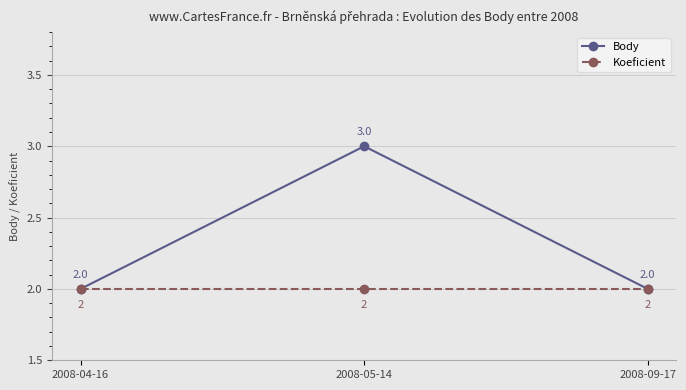

What is the total value across all series at 2008-05-14?

5